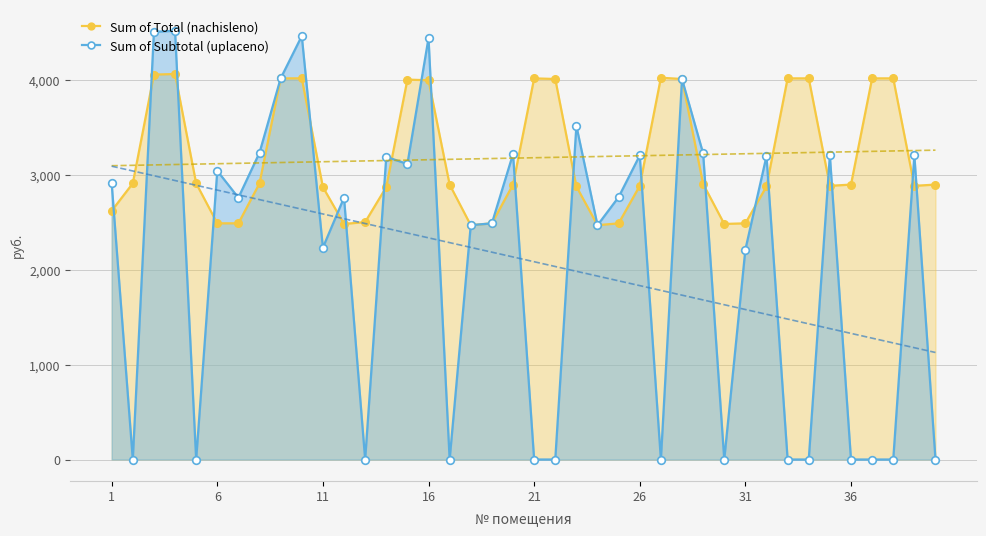

What is the maximum value shown in the chart?

4520.5